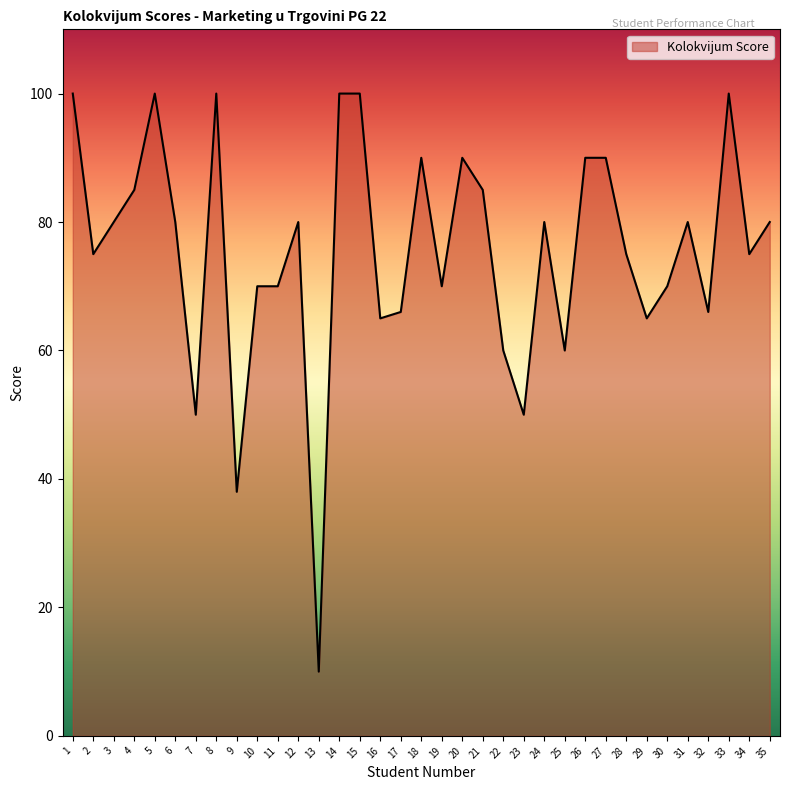

Is it true that the value at 18 is 90?

True